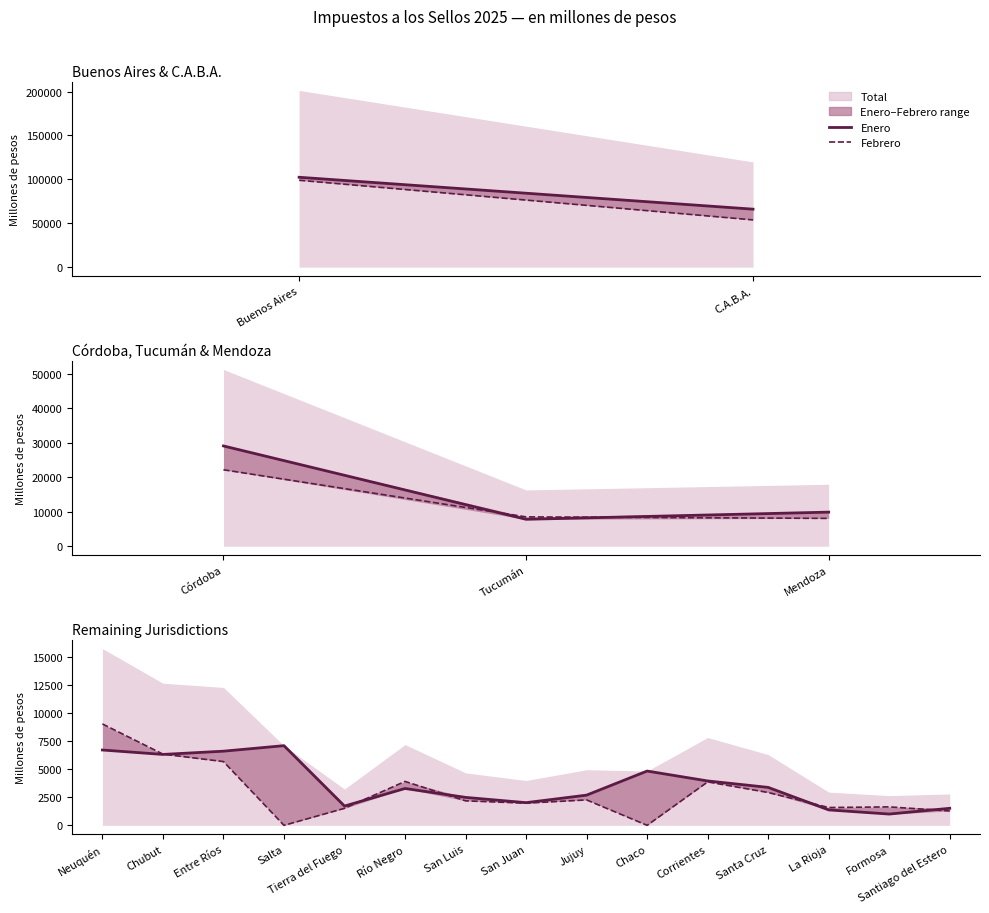

Is the value of Febrero at San Juan greater than the value of Enero at Formosa?

Yes